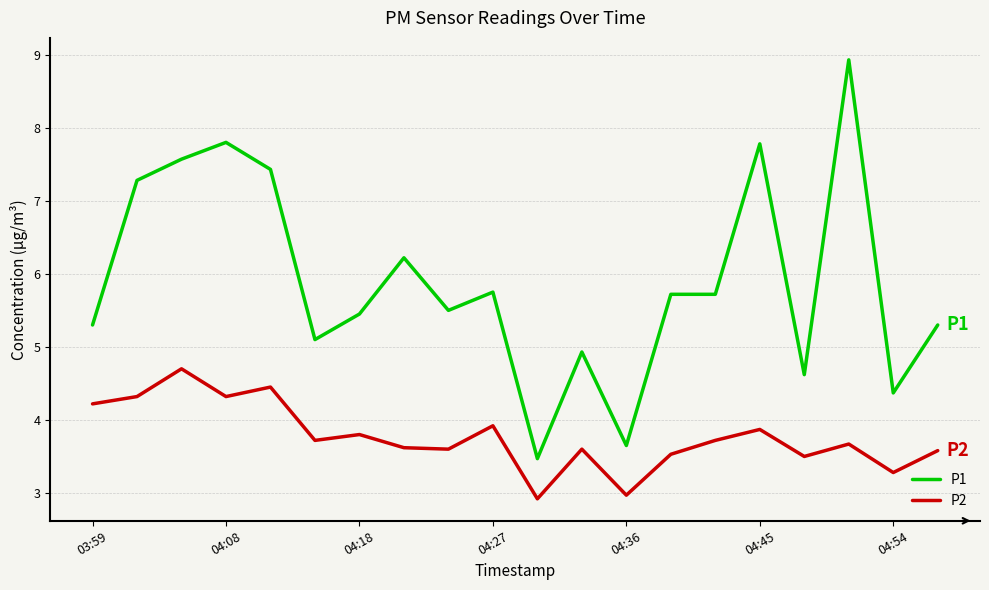

What is the difference between the second highest and minimum values in the P1 series?

4.3